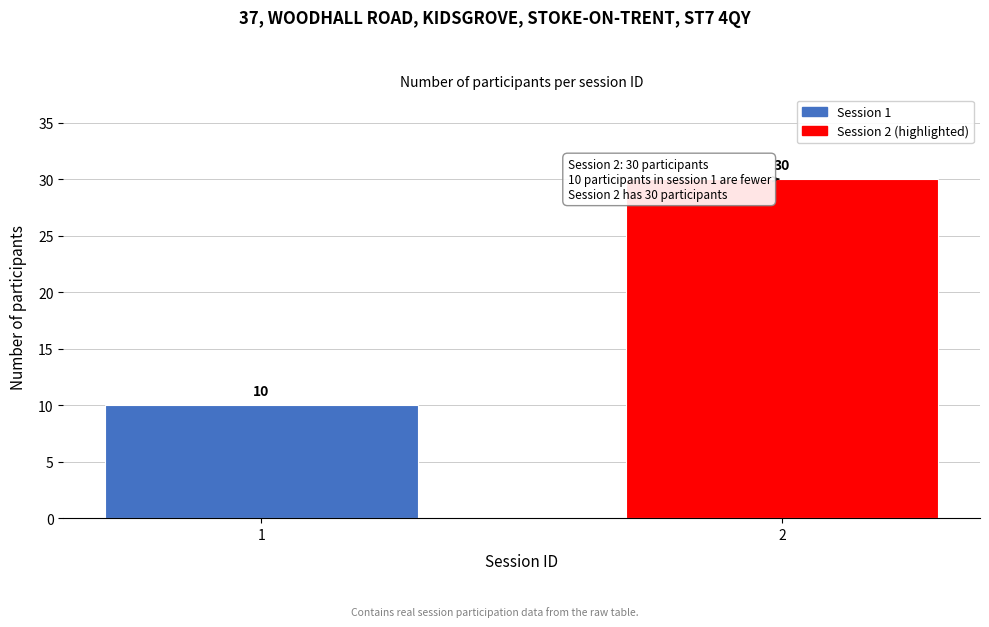

Reading right to left, what are all the values shown in this chart?

30	10